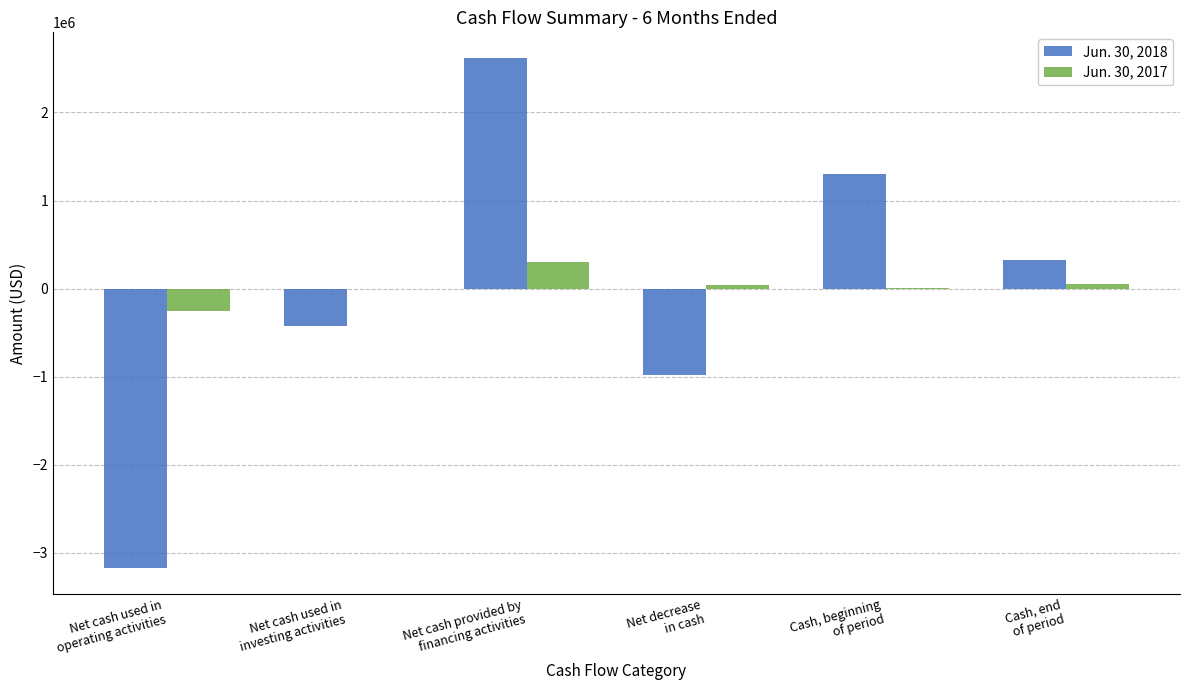

What is the highest value of the Jun. 30, 2017 series?

300482